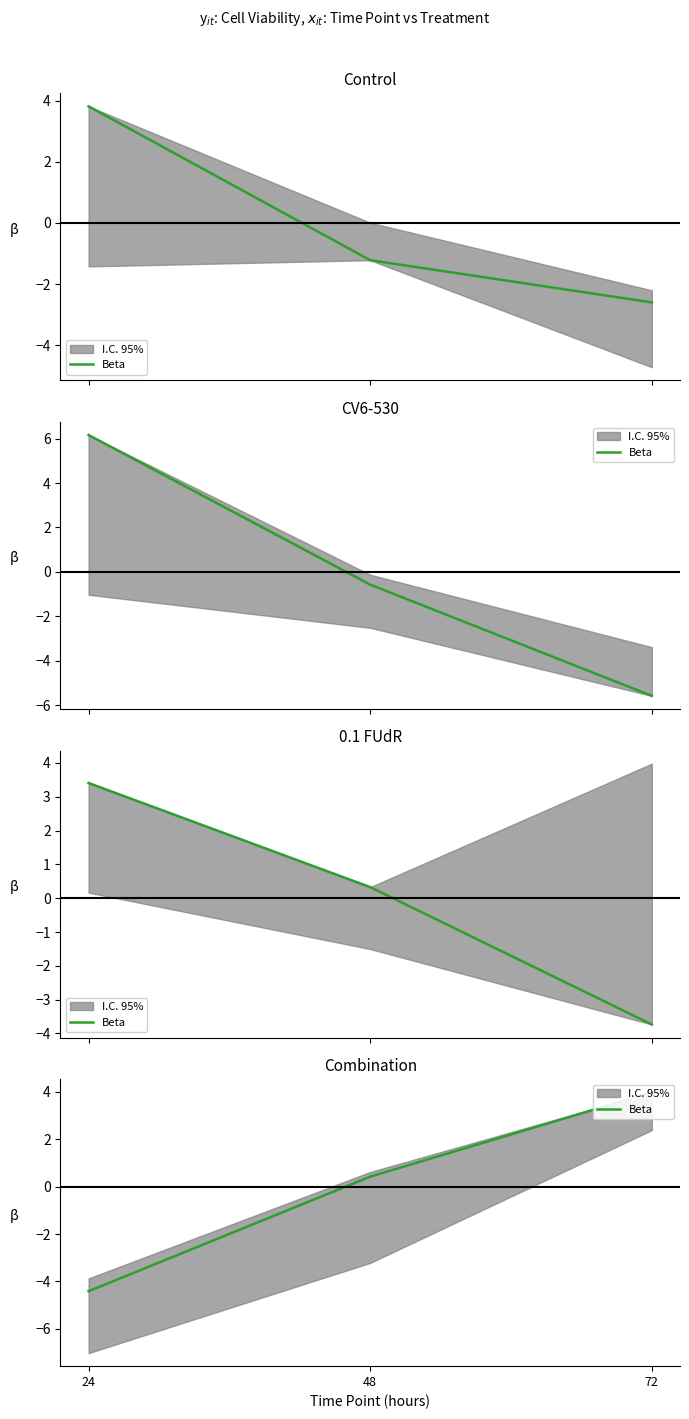

Between 24 and 72, which is larger?

72